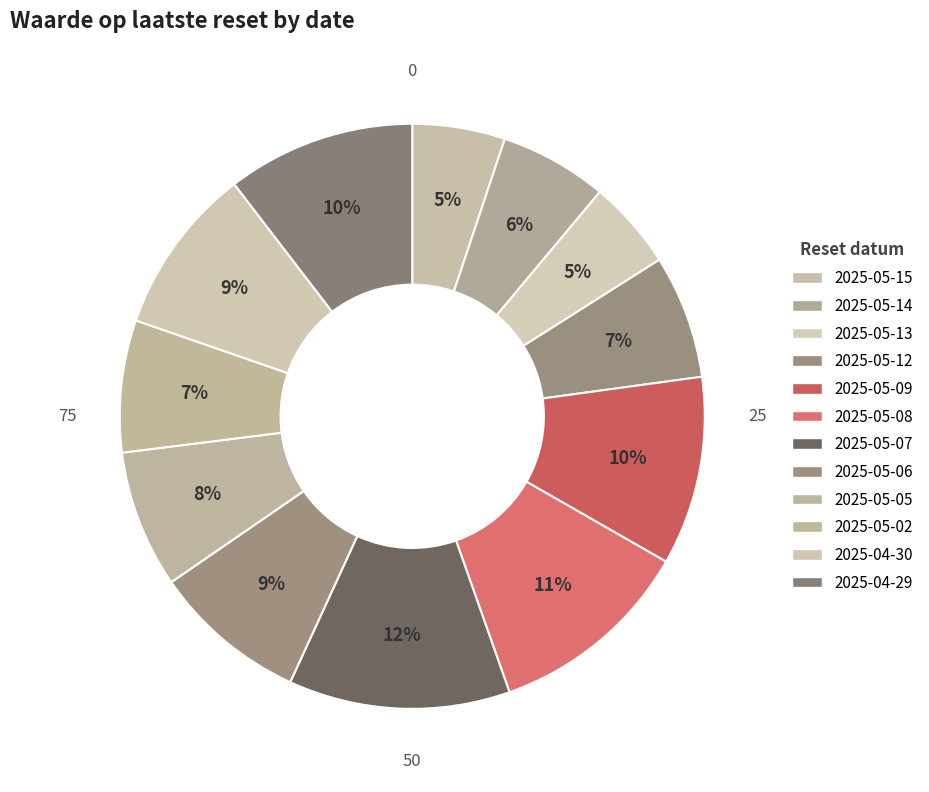

What is the change in value from 2025-05-14 to 2025-05-02?

+0.9